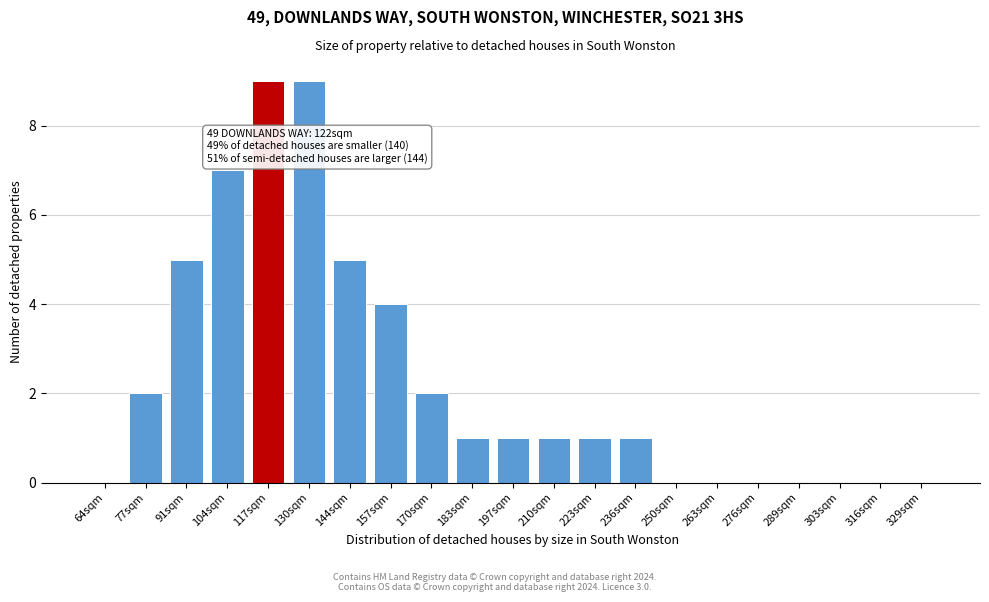

Reading right to left, extract all data points from this chart.

329sqm=0	316sqm=0	303sqm=0	289sqm=0	276sqm=0	263sqm=0	250sqm=0	236sqm=1	223sqm=1	210sqm=1	197sqm=1	183sqm=1	170sqm=2	157sqm=4	144sqm=5	130sqm=9	117sqm=9	104sqm=7	91sqm=5	77sqm=2	64sqm=0